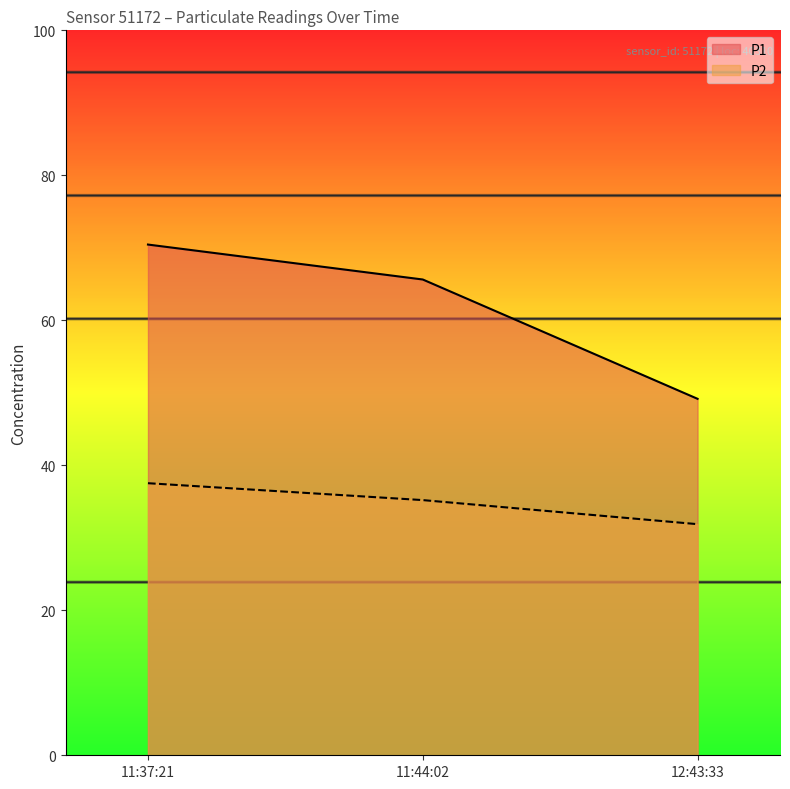

Which series has the largest total across all categories?

P1